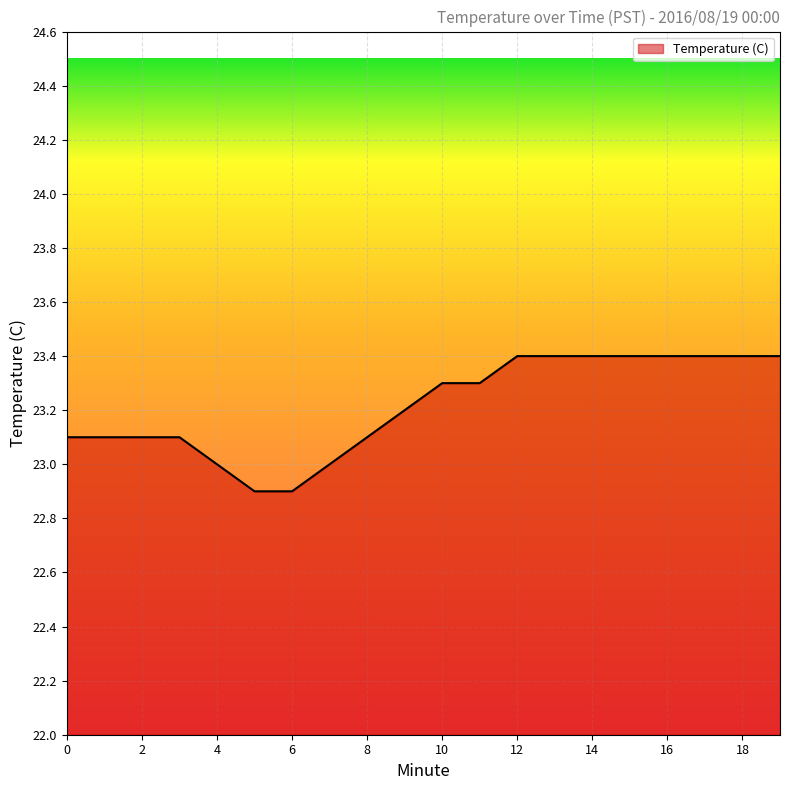

What is the difference between the maximum and minimum values?

0.5